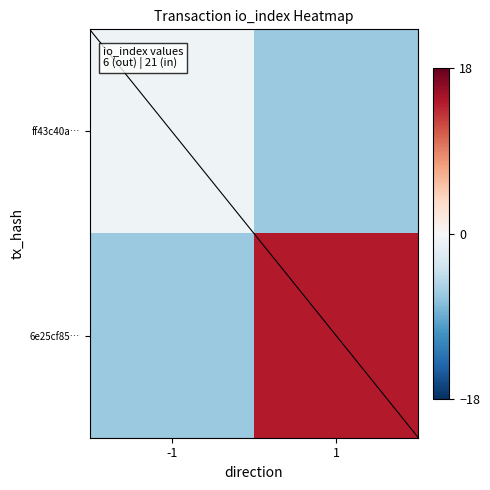

How many distinct data groups are displayed?

2